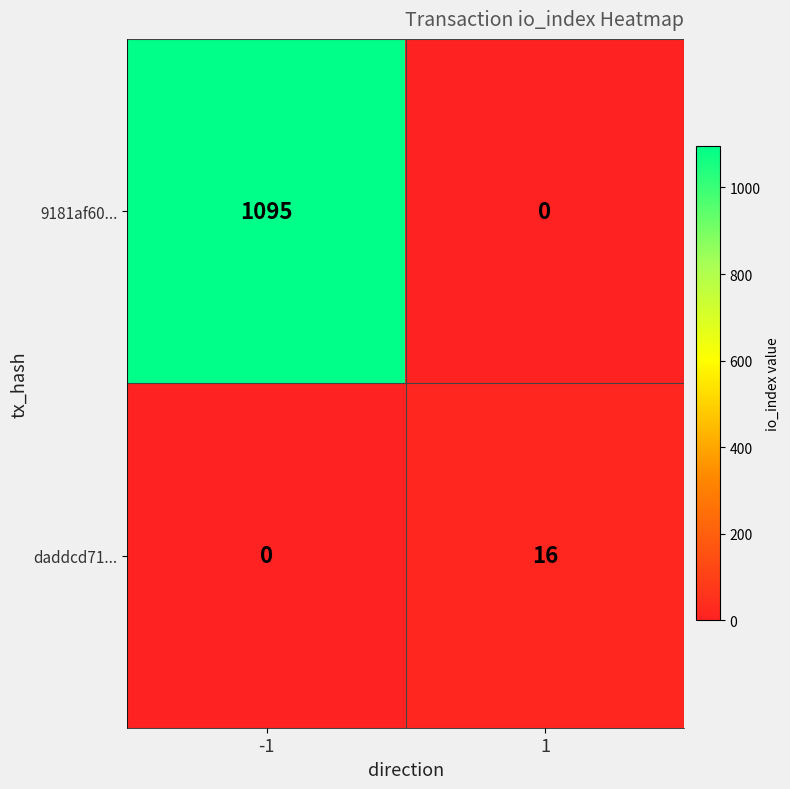

What is the sum of the 9181af60... values at 1 and -1?

1095